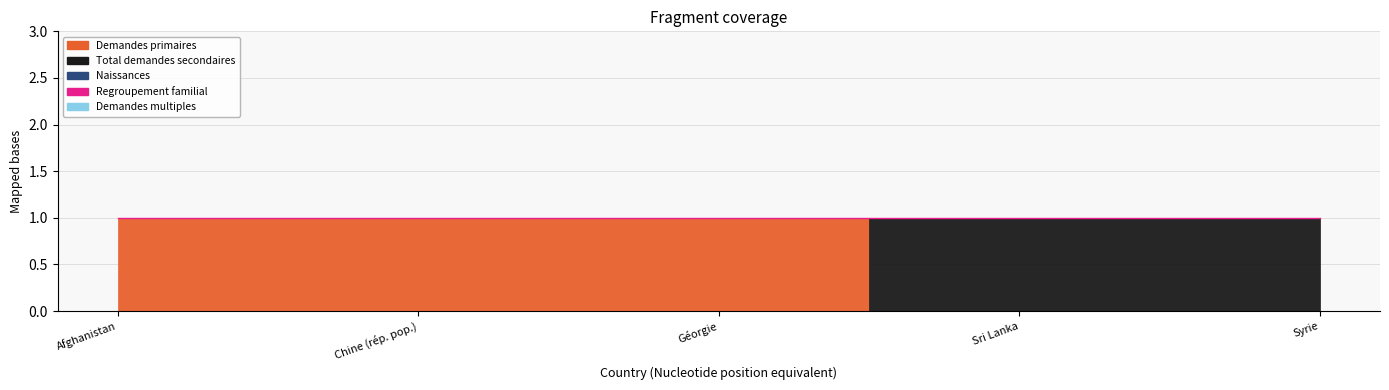

Reading left to right, extract all data points from this chart.

Demandes primaires: Afghanistan=1	Chine (rép. pop.)=1	Géorgie=1	Sri Lanka=0	Syrie=0
Total demandes secondaires: Afghanistan=0	Chine (rép. pop.)=0	Géorgie=0	Sri Lanka=1	Syrie=1
Naissances: Afghanistan=0	Chine (rép. pop.)=0	Géorgie=0	Sri Lanka=0	Syrie=0
Regroupement familial: Afghanistan=0	Chine (rép. pop.)=0	Géorgie=0	Sri Lanka=0	Syrie=0
Demandes multiples: Afghanistan=0	Chine (rép. pop.)=0	Géorgie=0	Sri Lanka=0	Syrie=0